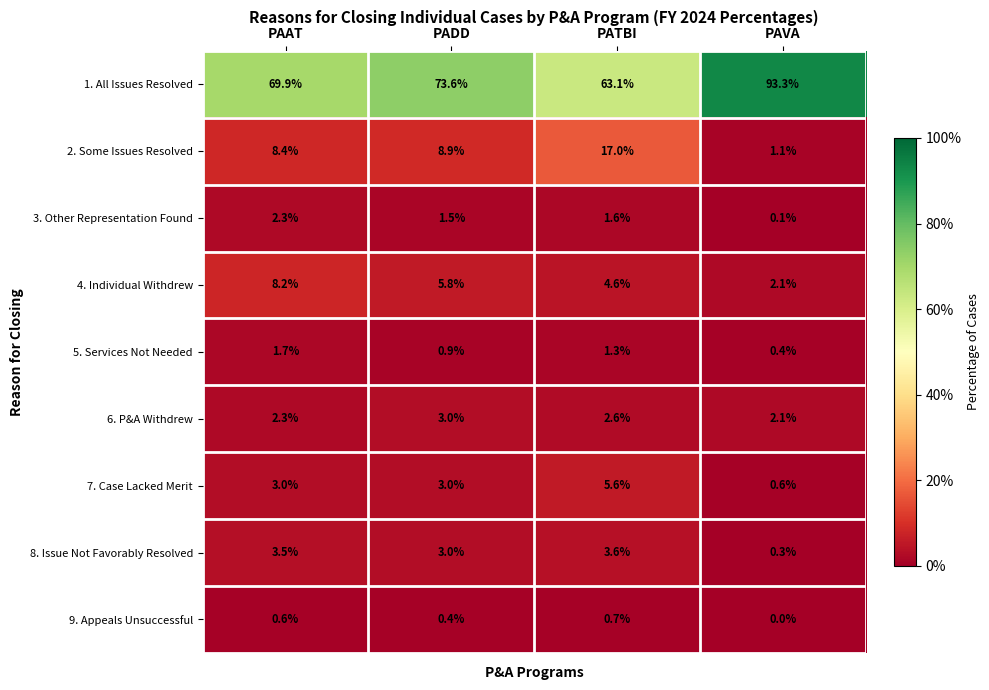

The value of 4. Individual Withdrew at PATBI is 1.4. True or false?

False